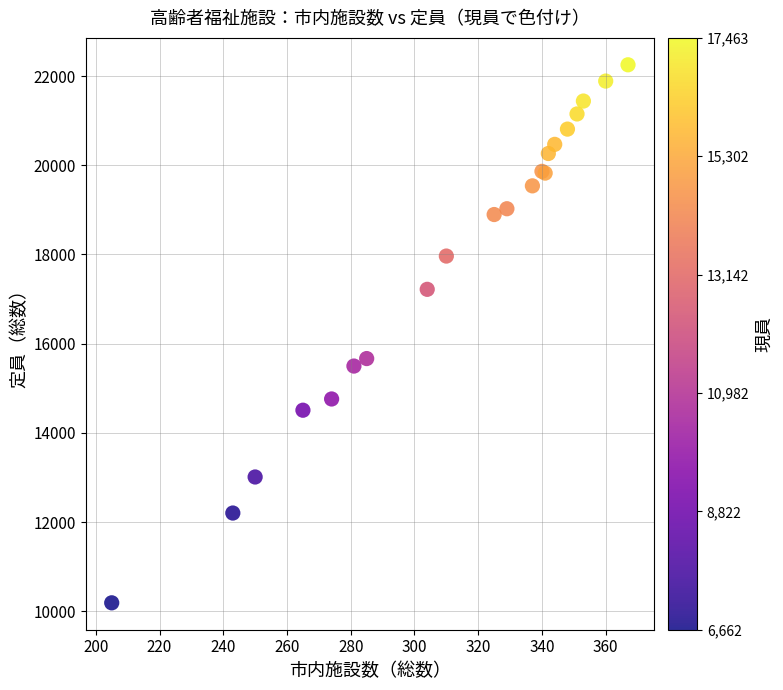

What Y value in the scatter plot is closest to 16221?

15666